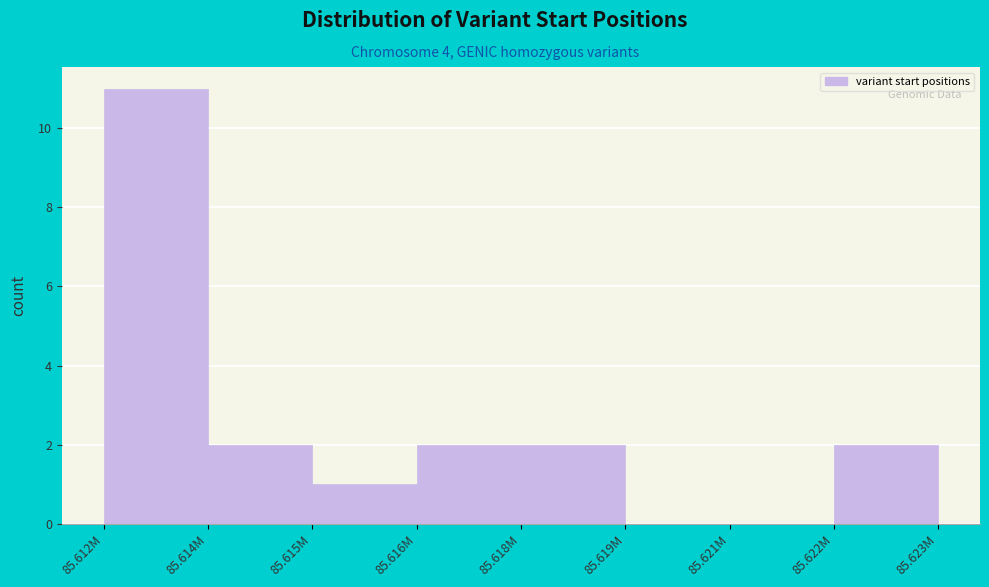

Reading left to right, list all the values displayed in this chart.

85.612M=11	85.614M=2	85.615M=1	85.616M=2	85.618M=2	85.619M=0	85.621M=0	85.622M=2